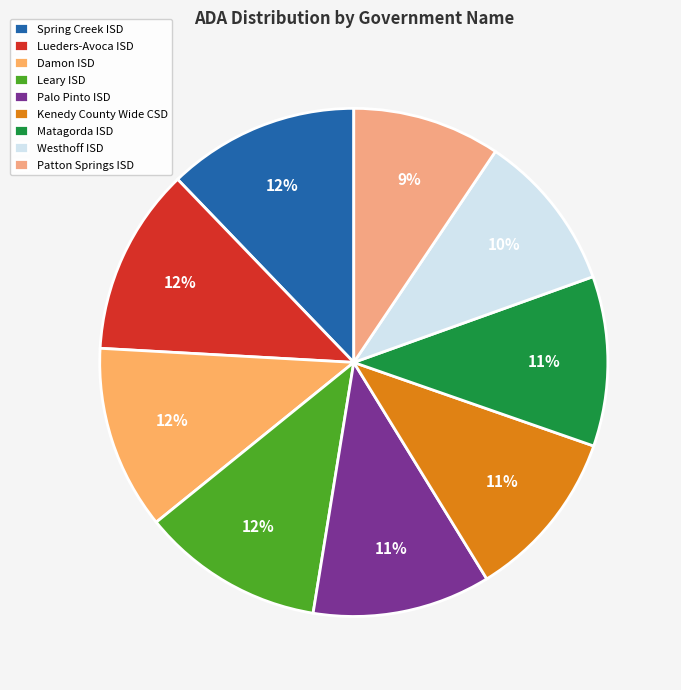

Is the sum of Matagorda ISD and Lueders-Avoca ISD greater than half?

No